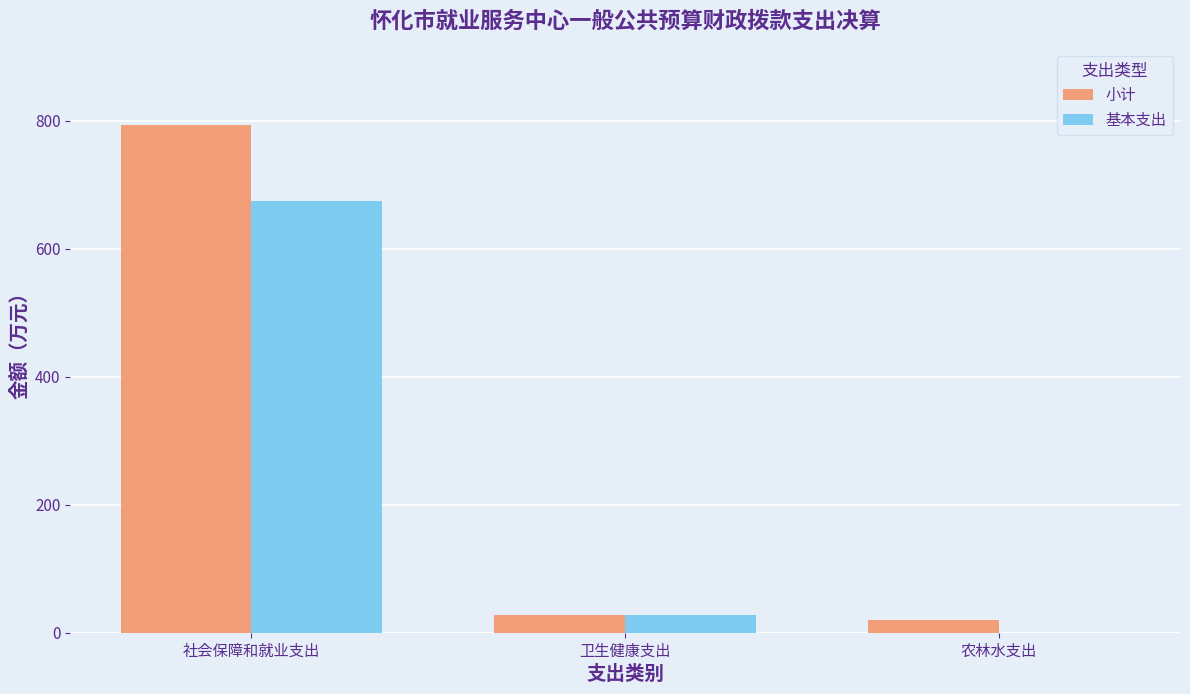

What is the approximate value of 基本支出 at 卫生健康支出?

27.1